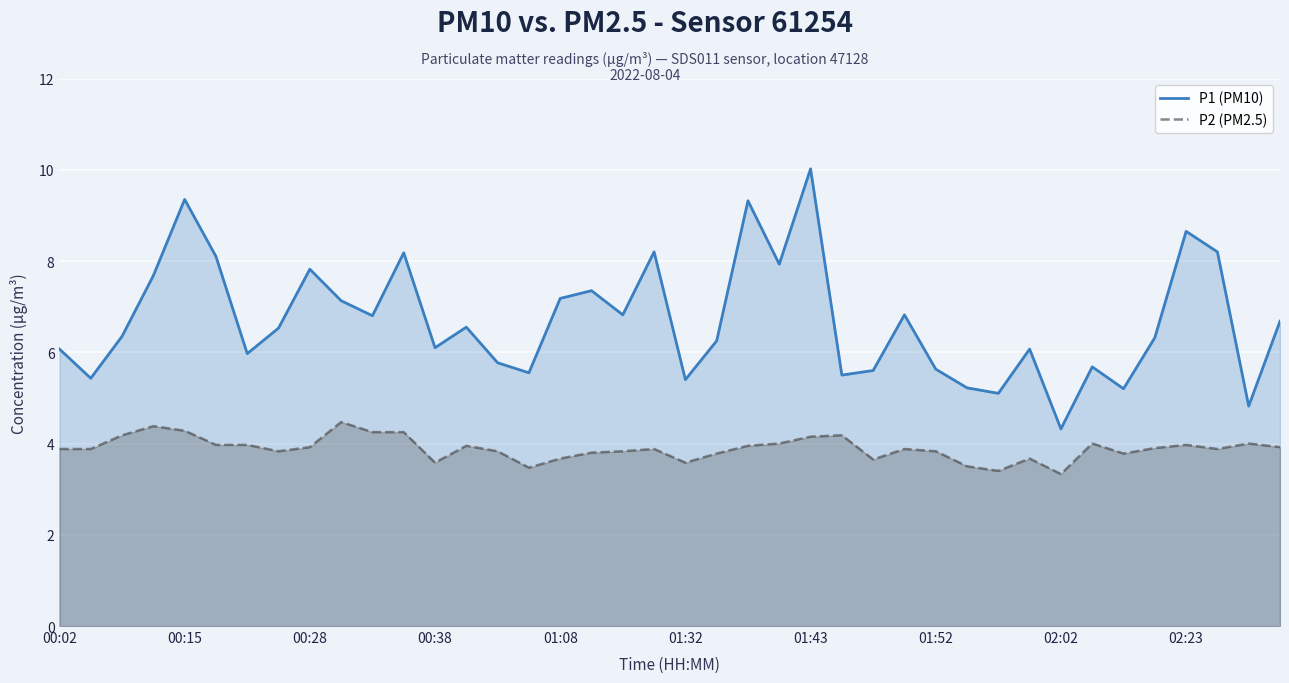

True or false: P2 (PM2.5) and P1 (PM10) intersect in this chart.

False